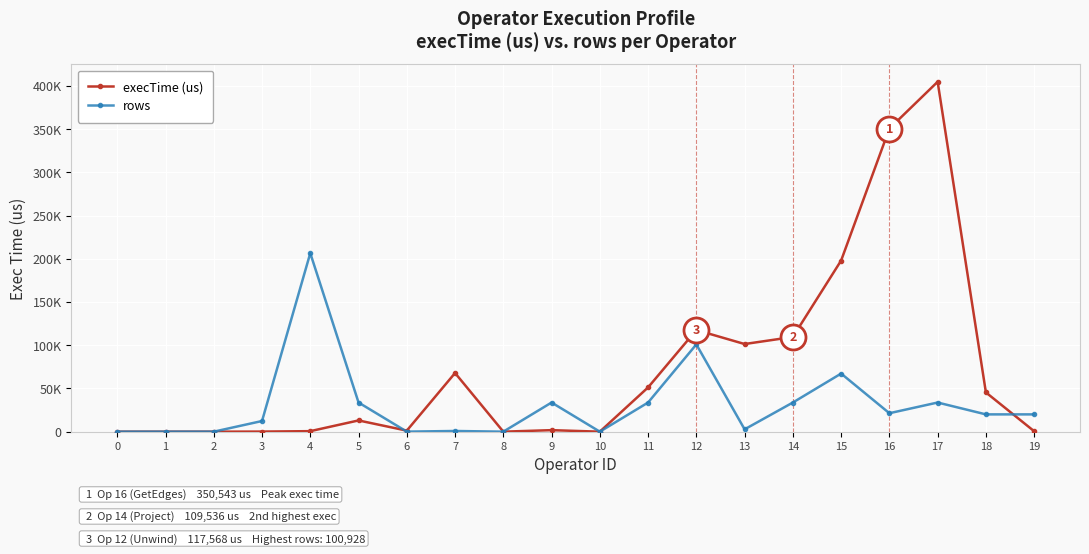

What are all the series names shown in the legend?

execTime (us), rows